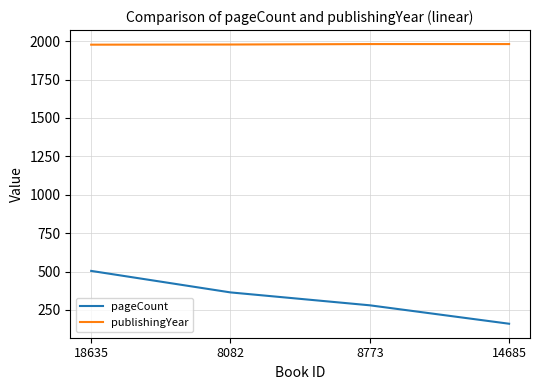

What is the total value across all series at 18635?

2481